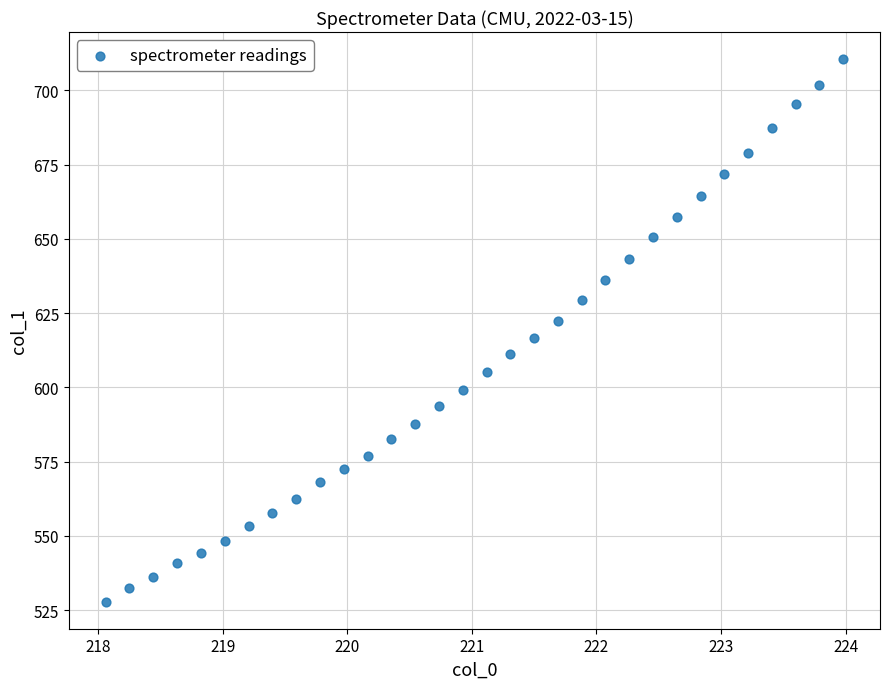

What is the range of X values (max minus min)?

5.9